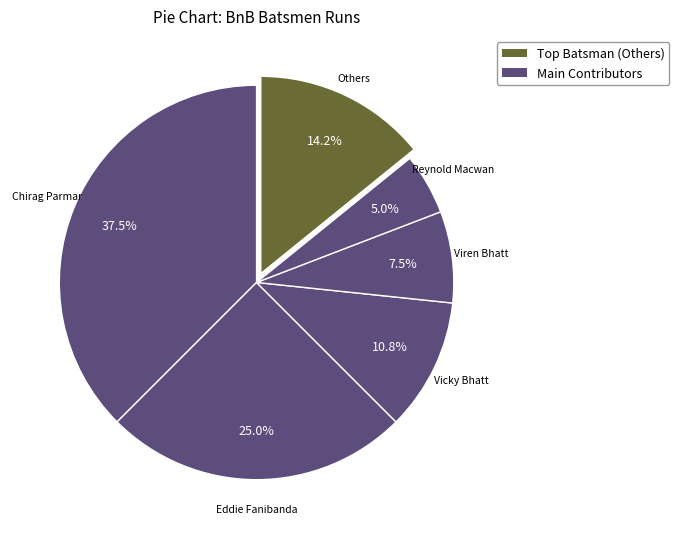

Which slice is the largest?

Chirag Parmar